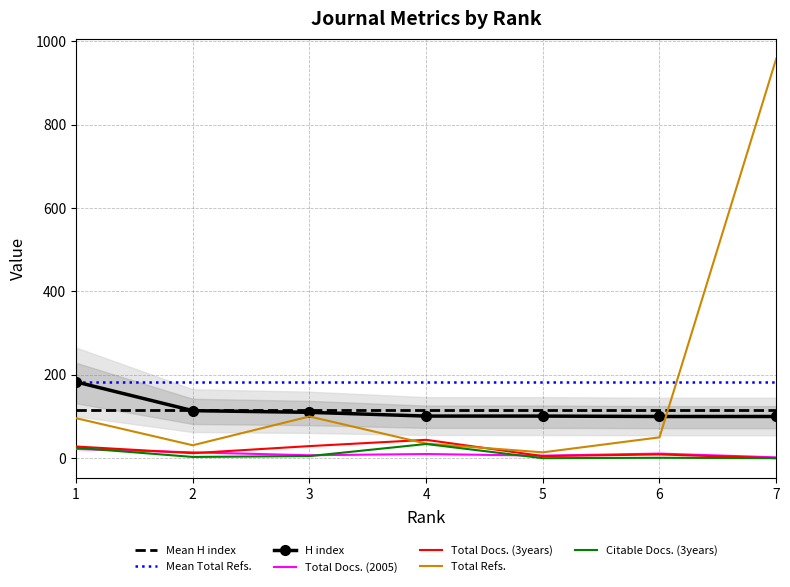

List the labels in order of Citable Docs. (3years) value, largest first.

4, 1, 3, 2, 6, 5, 7